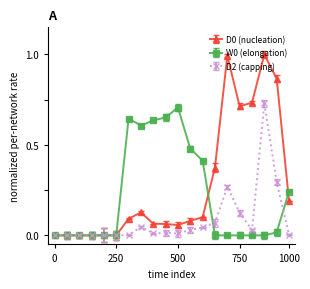

What is the maximum value shown in the chart?

1.0